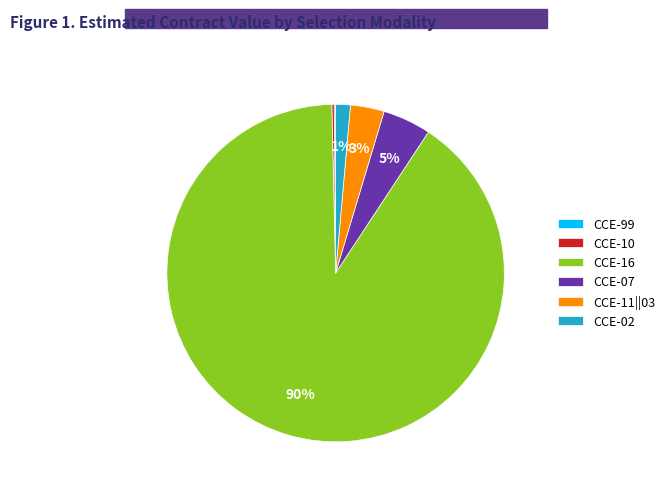

Is it true that CCE-07 is 5% of the pie?

True